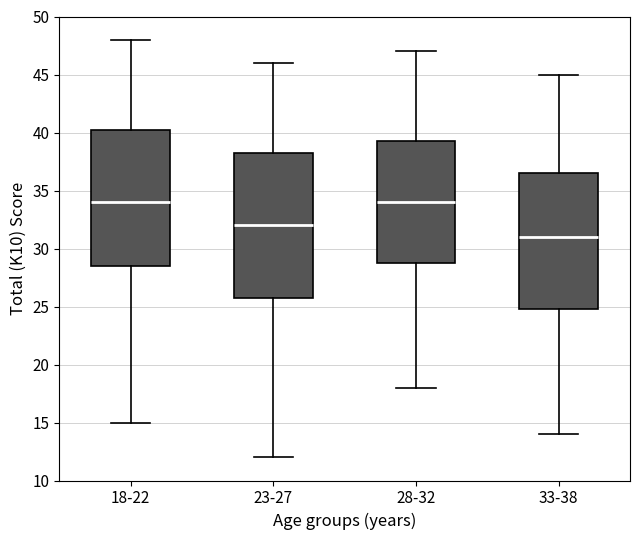

Reading left to right, transcribe this box plot: for each box, give where its median line is, the range the box spans, and where its two whiskers end, as read against the y-axis. The values are not printed on the chart, so give them approximately, as read against the axis.

18-22: median 34.0, box 28.5 to 40.5, whiskers 15.0 to 48.0
23-27: median 32.0, box 26.0 to 38.5, whiskers 12.0 to 46.0
28-32: median 34.0, box 29.0 to 39.5, whiskers 18.0 to 47.0
33-38: median 31.0, box 25.0 to 36.5, whiskers 14.0 to 45.0